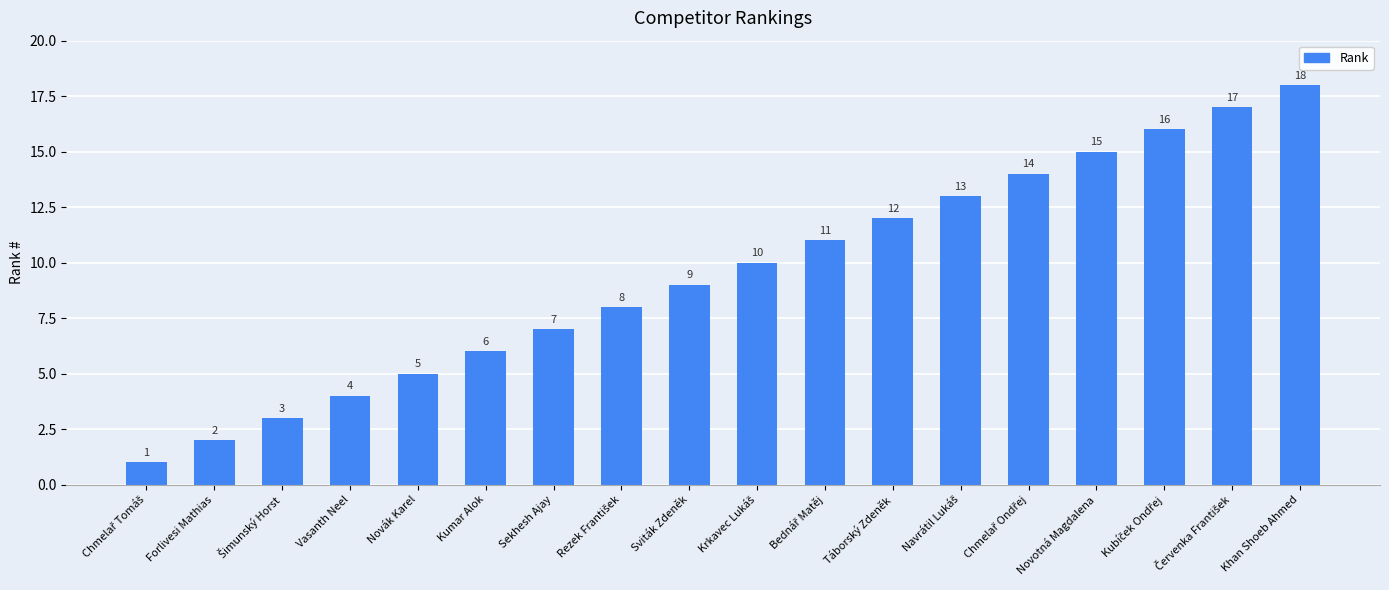

What position from the left is Sviták Zdeněk?

9